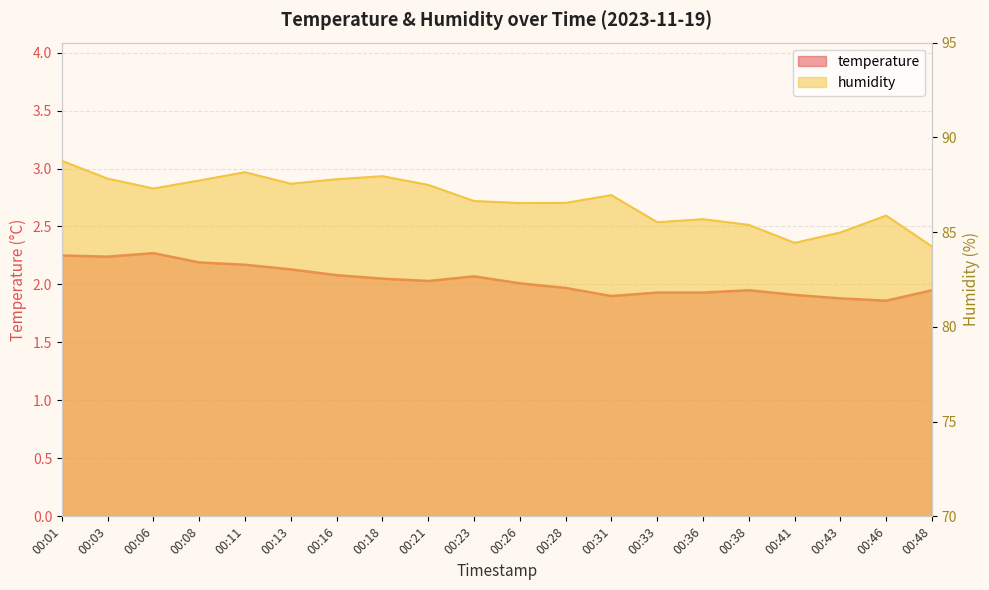

Where does the humidity series first go above 86?

00:01